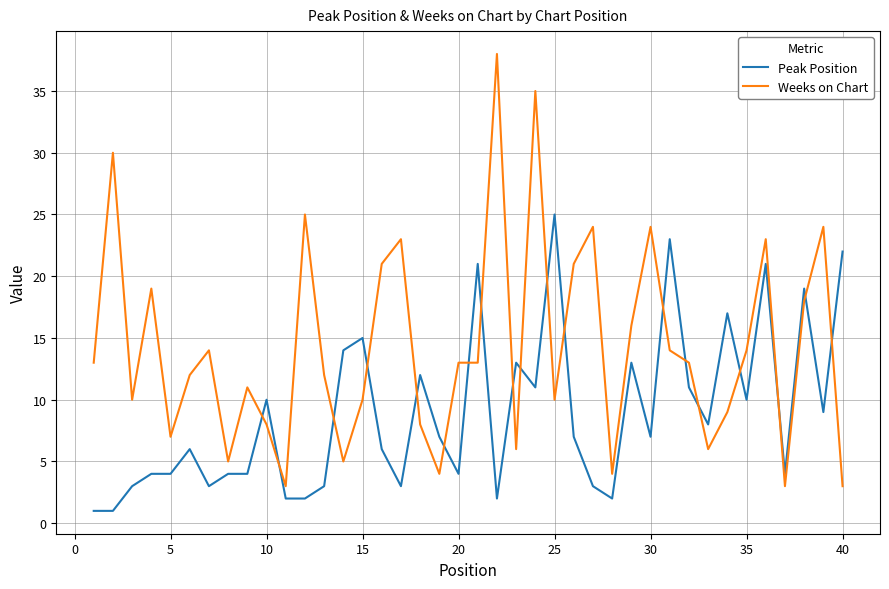

Which series has the largest total across all categories?

Weeks on Chart